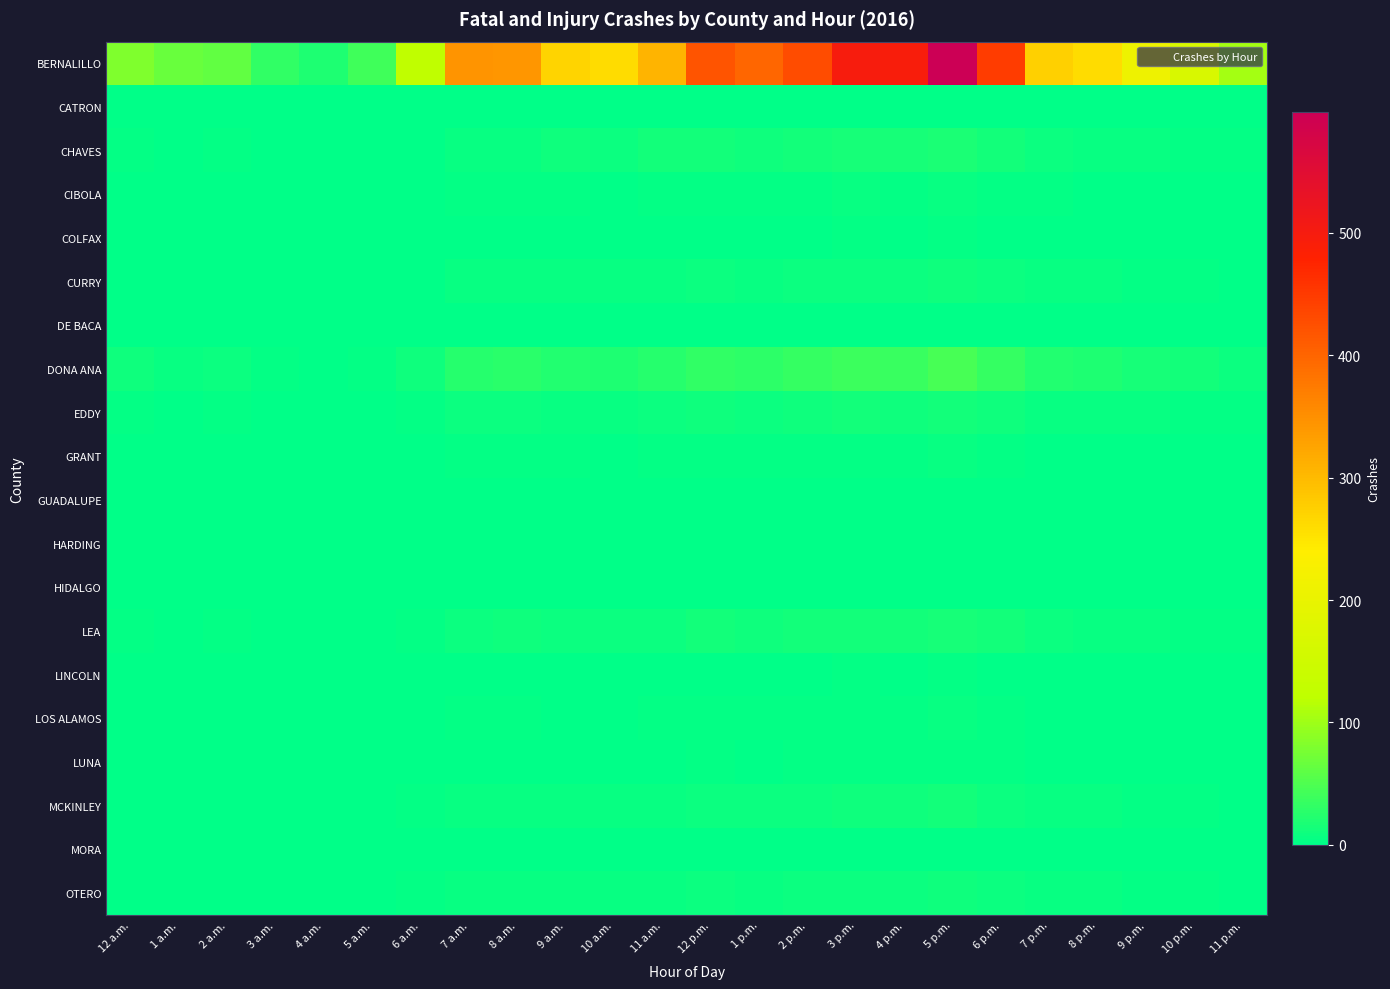

At how many categories does at least one series exceed 344?

8